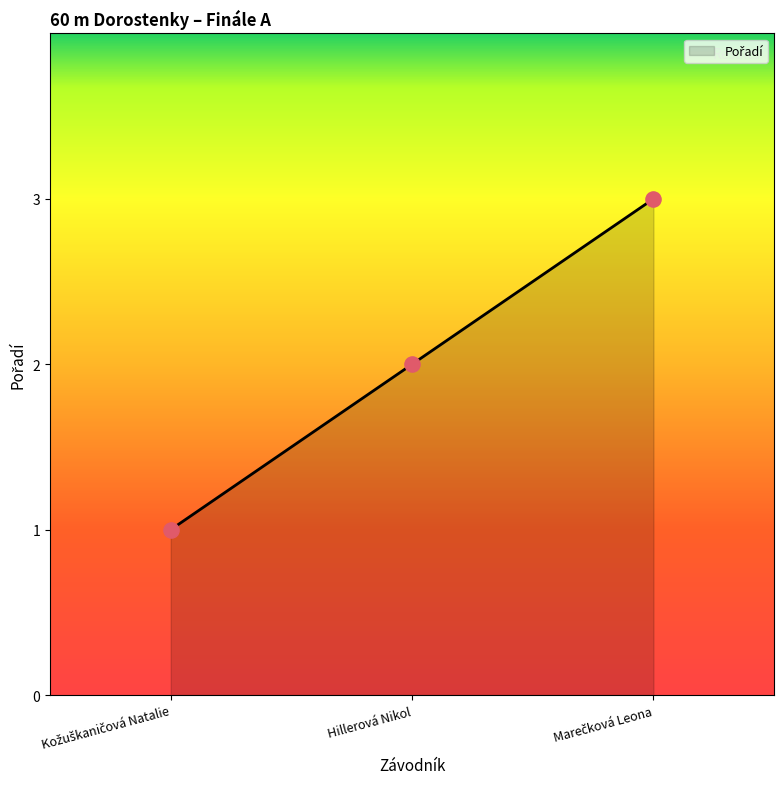

Approximately how many times larger is the value at Kožuškaničová Natalie compared to Hillerová Nikol?

0.5